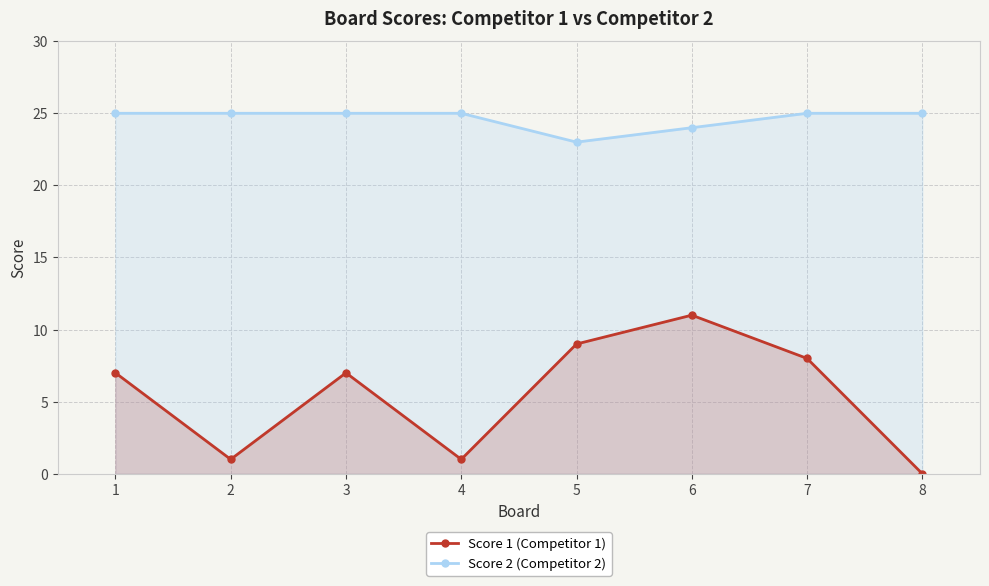

What is the difference between the maximum and minimum values in the Score 2 (Competitor 2) series?

2